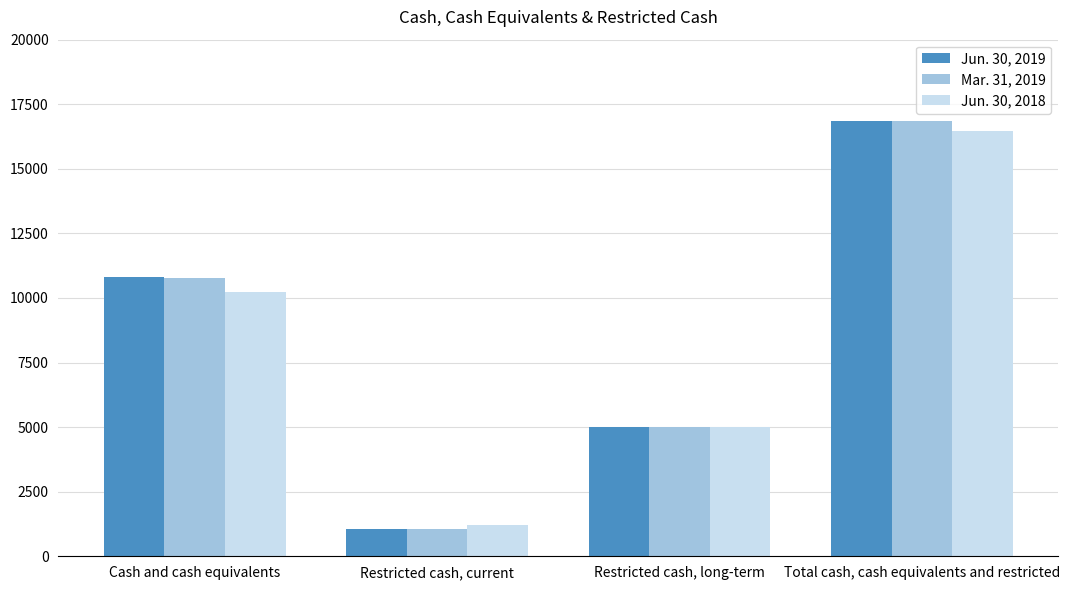

What is the average value of the Jun. 30, 2018 series?

8224